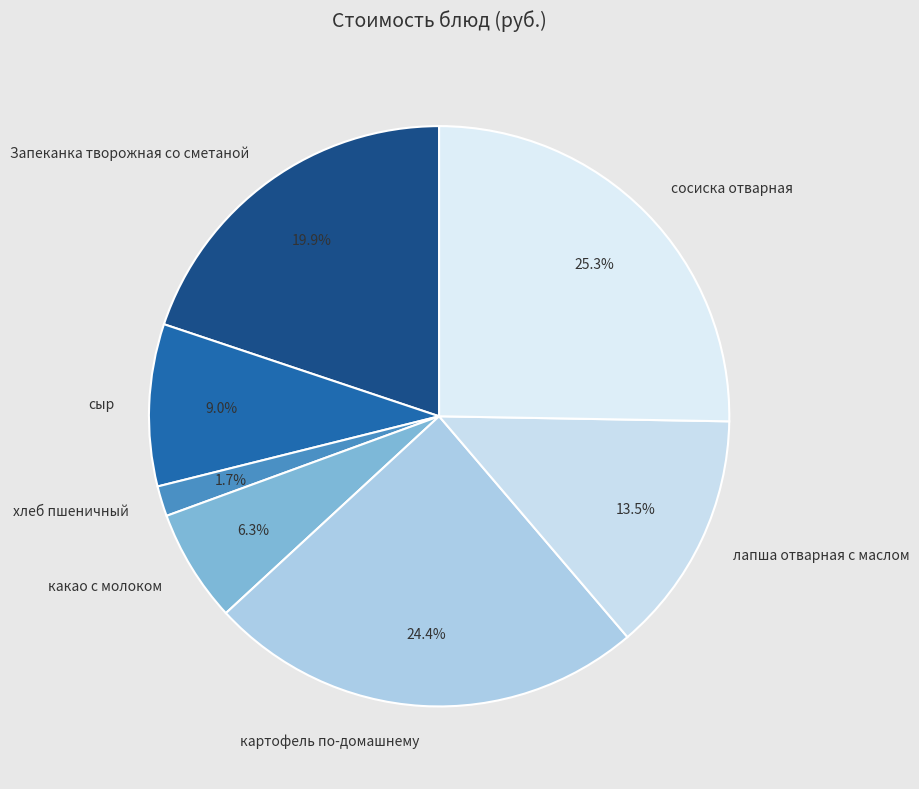

To the nearest percent, what is the difference between the largest and smallest slice percentages?

24%